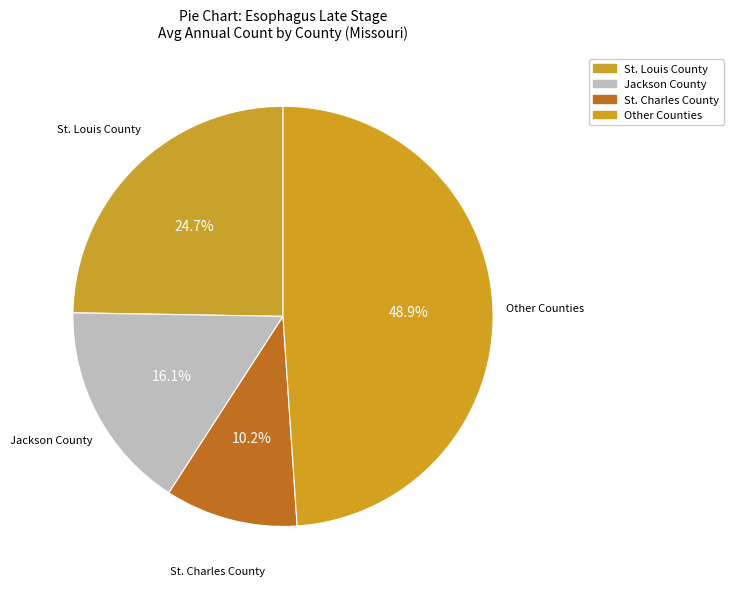

How many slices are in this pie chart?

4